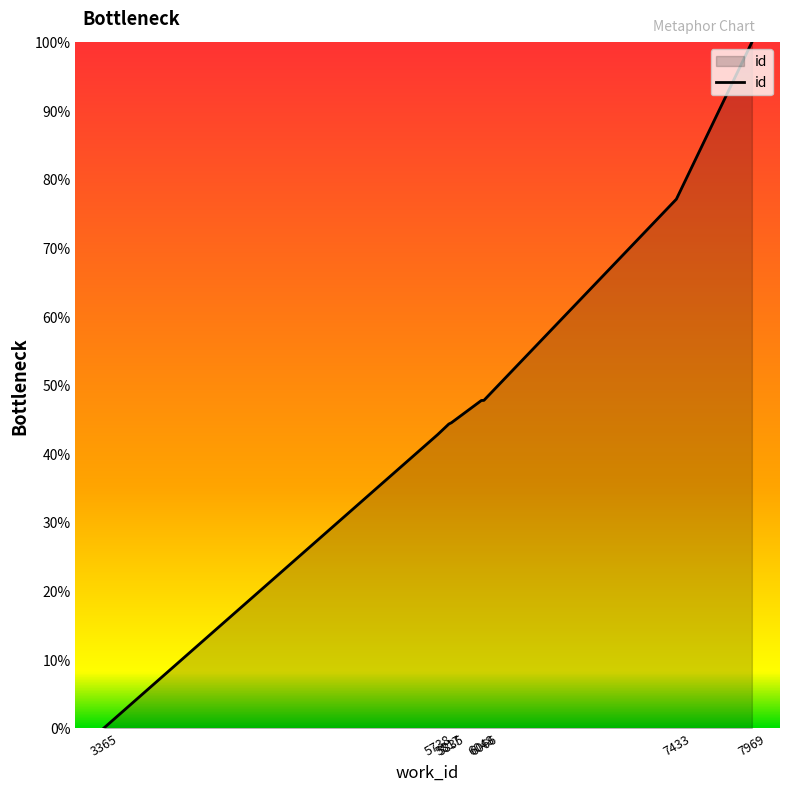

What is the maximum value shown in the chart?

100.0